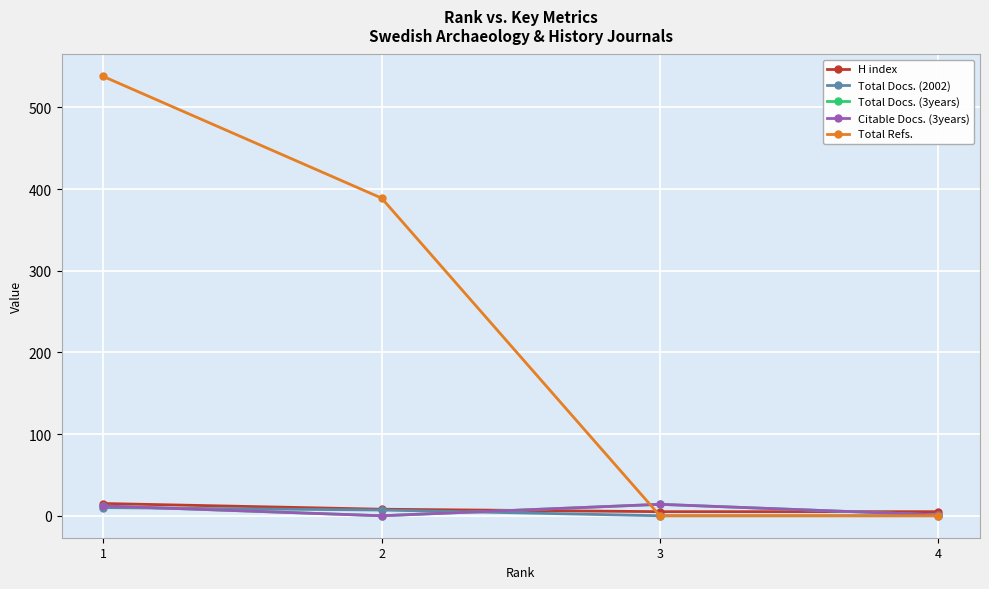

At how many categories does at least one series exceed 110?

2